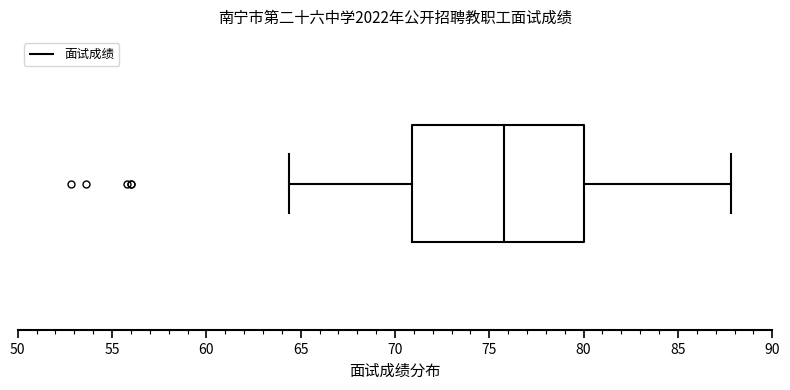

Transcribe this box plot: give where the median line is, the range the box spans, and where the two whiskers end, as read against the x-axis. The values are not printed on the chart, so give them approximately, as read against the axis.

median 76.0, box 71.0 to 80.0, whiskers 64.5 to 88.0